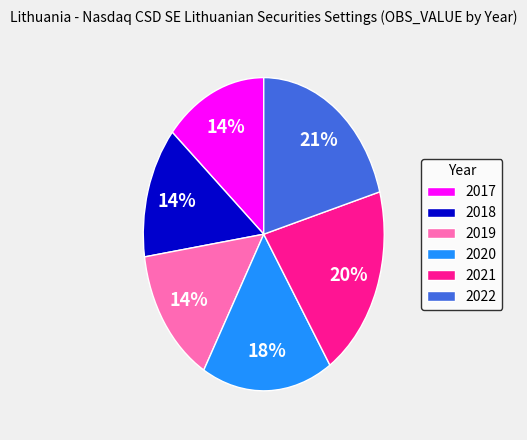

Does 2022 account for over 50% of the chart?

No